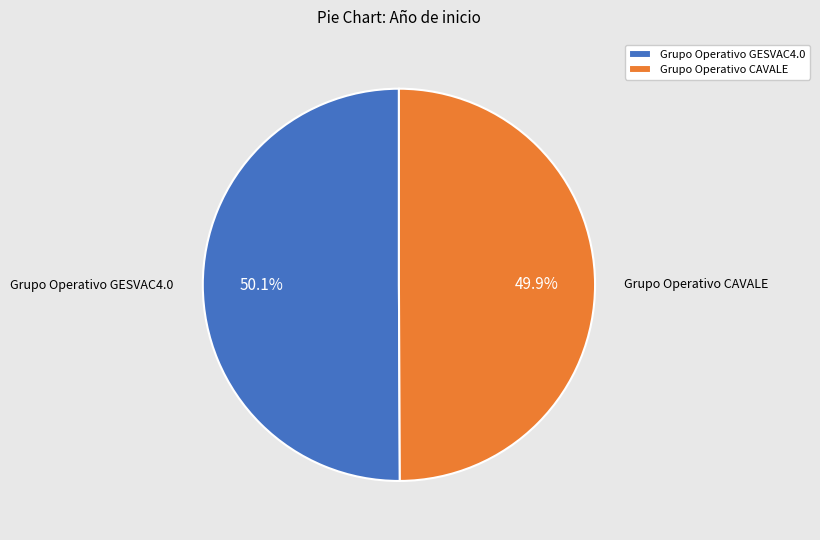

To the nearest percent, what is the average slice percentage?

50%